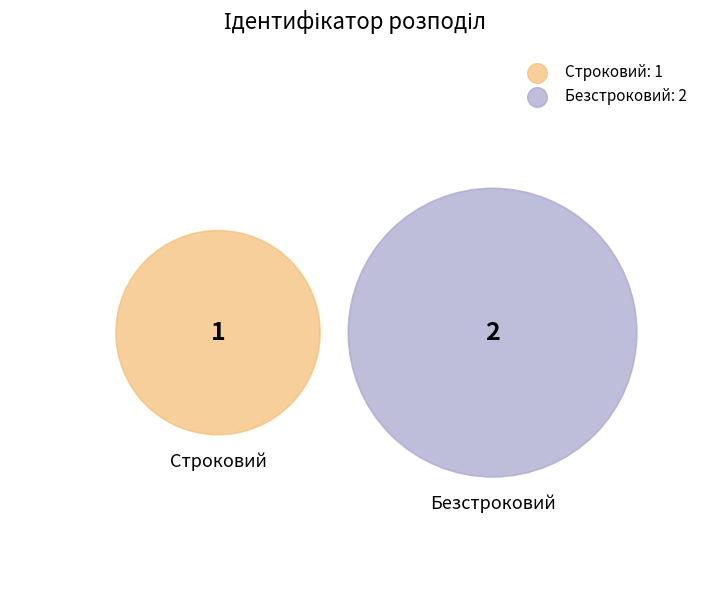

True or false: Строковий accounts for 33% of the total.

True